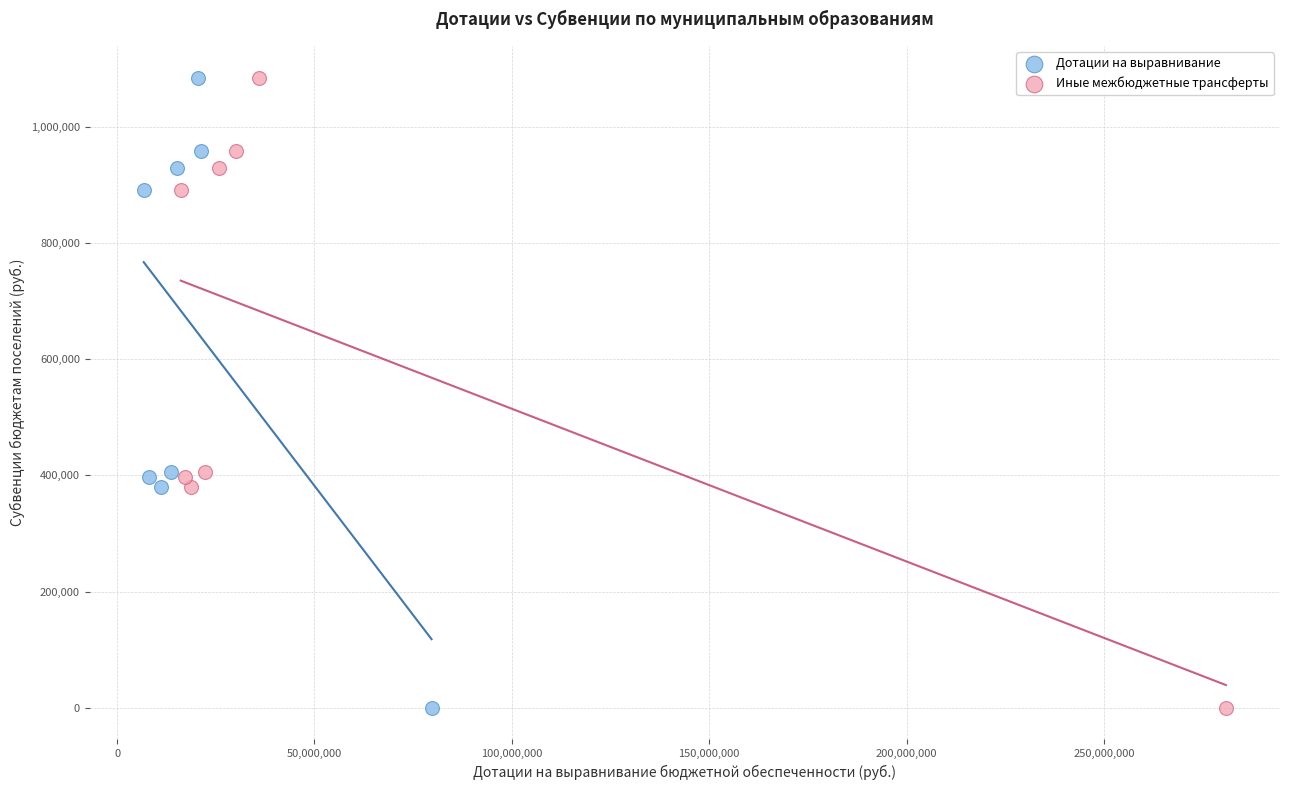

What are all the series names shown in the legend?

Дотации на выравнивание, Иные межбюджетные трансферты